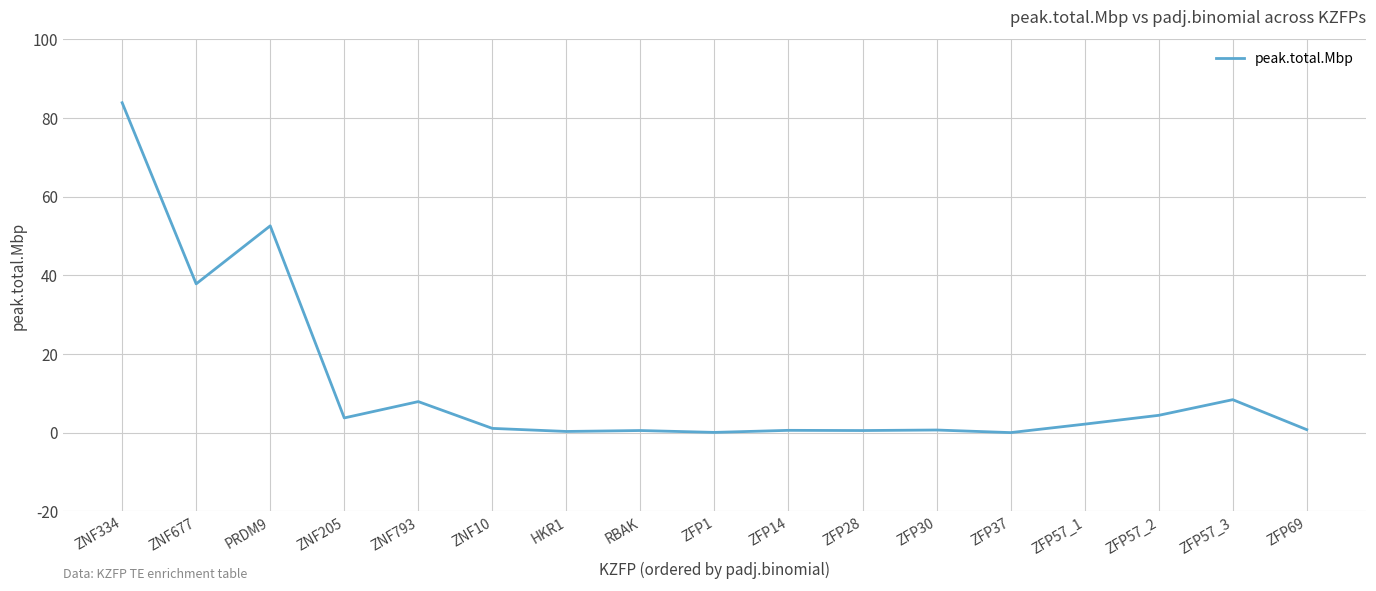

True or false: there are more than 2 points higher than both neighbors.

True